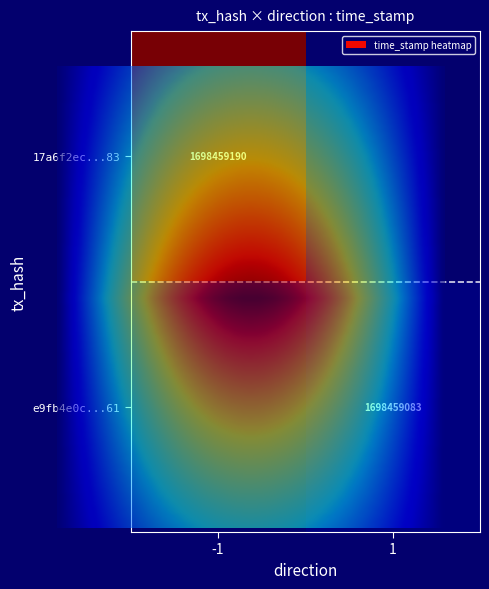

Which has a higher value, 1 or -1?

-1